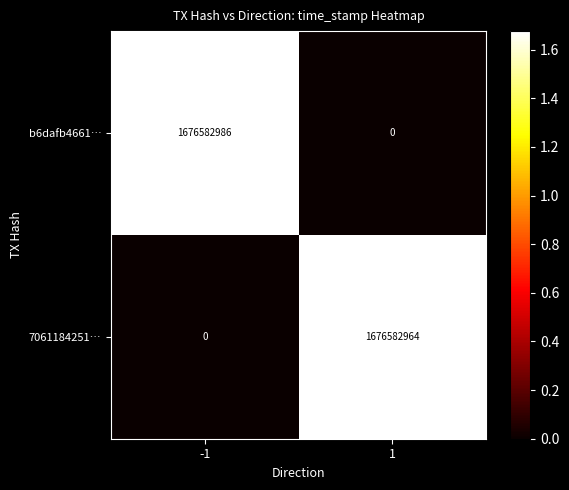

Which series has the widest spread of values?

b6dafb4661…